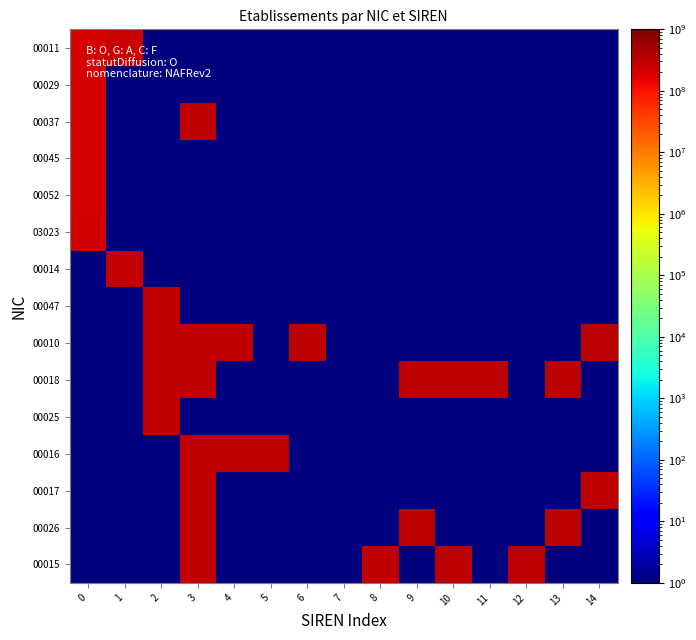

Rank the series at 2 from lowest to highest value.

00011, 00029, 00037, 00045, 00052, 03023, 00014, 00016, 00017, 00026, 00015, 00047, 00010, 00018, 00025